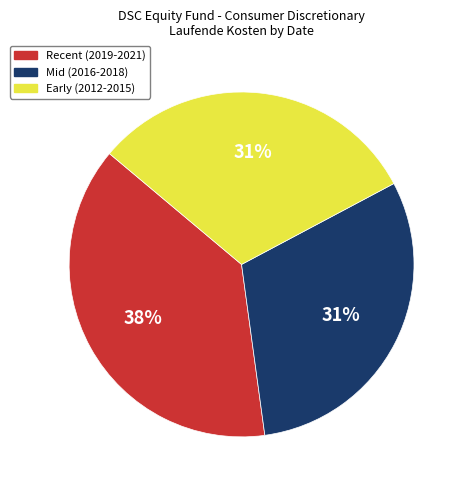

How many slices are in this pie chart?

3